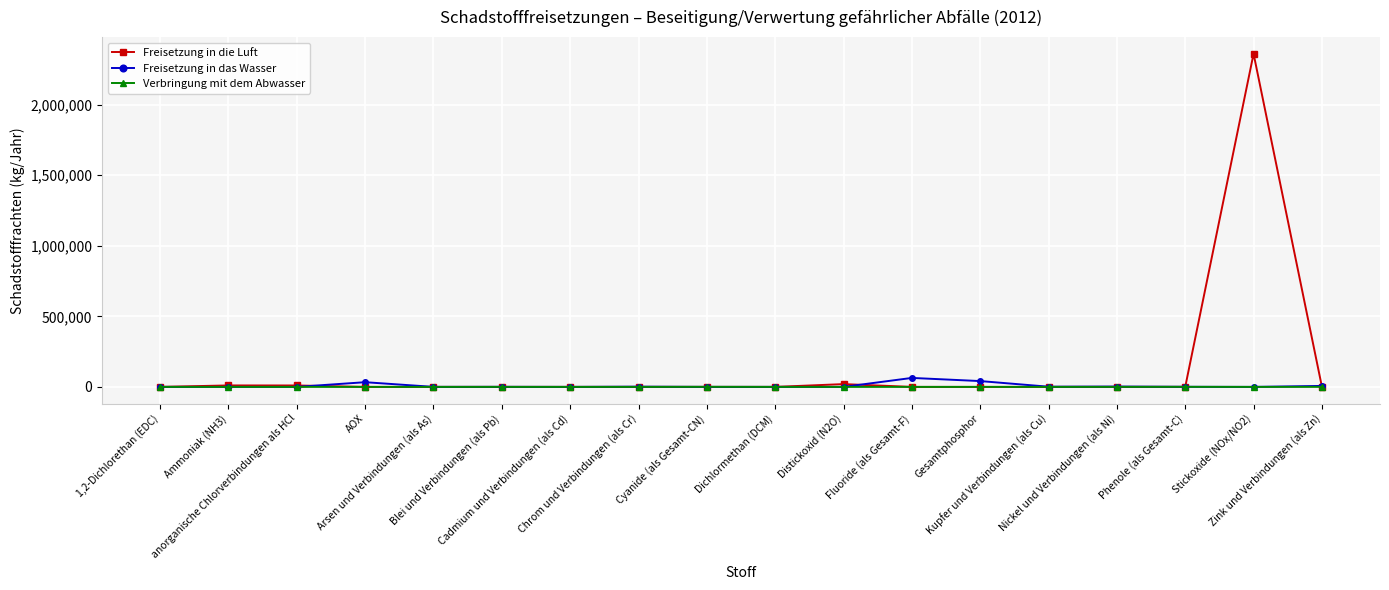

What is the maximum value for Freisetzung in das Wasser?

63600